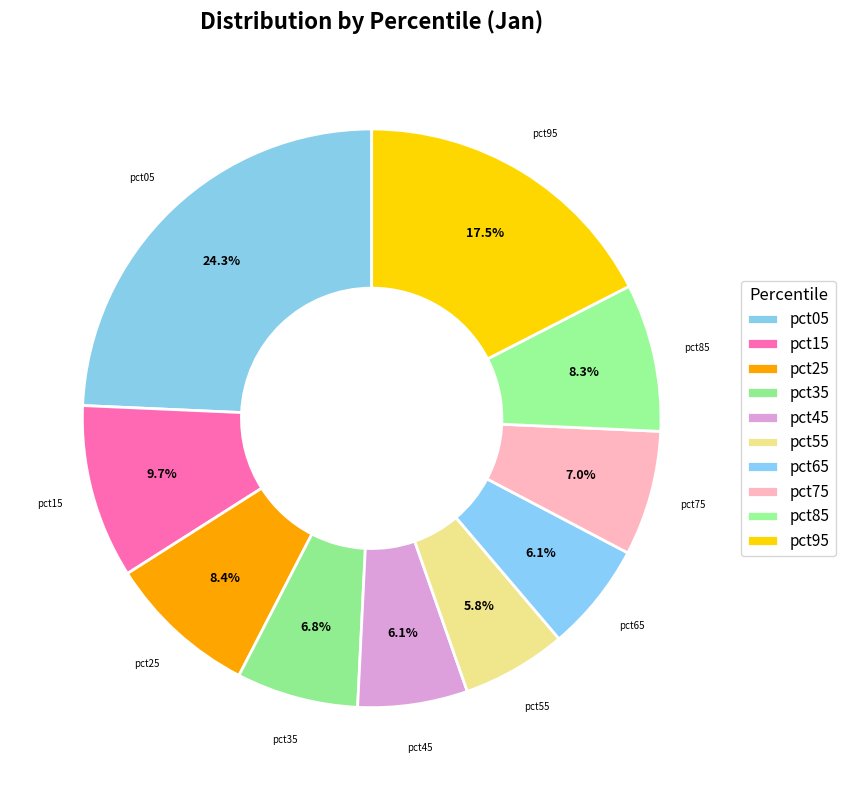

To the nearest percent, what portion does pct35 represent?

7%